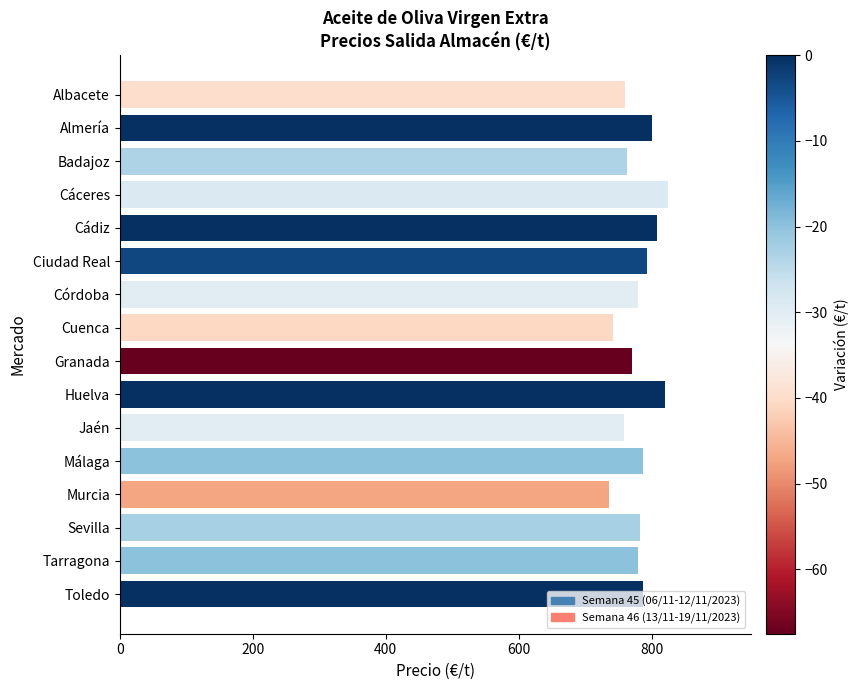

What is the smallest value displayed?

735.0